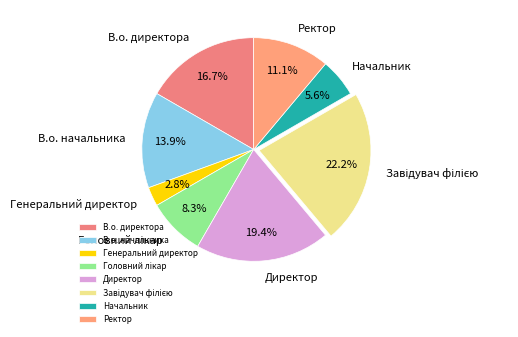

What percentage do В.о. директора and Директор together represent?

36.1%